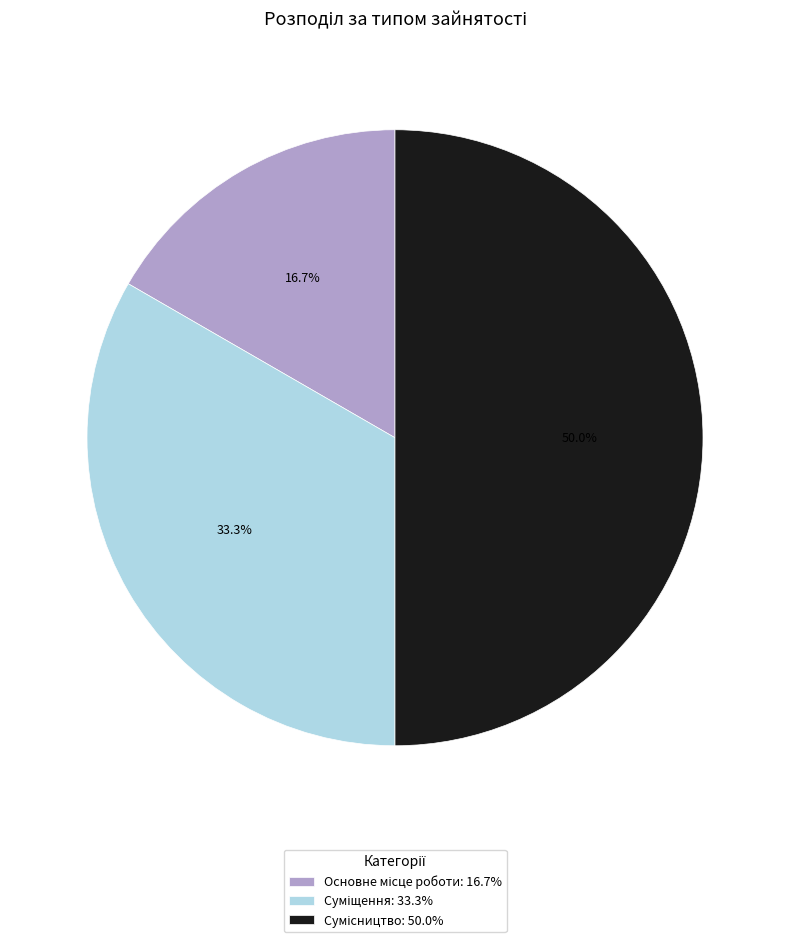

Does Основне місце роботи account for over 50% of the chart?

No